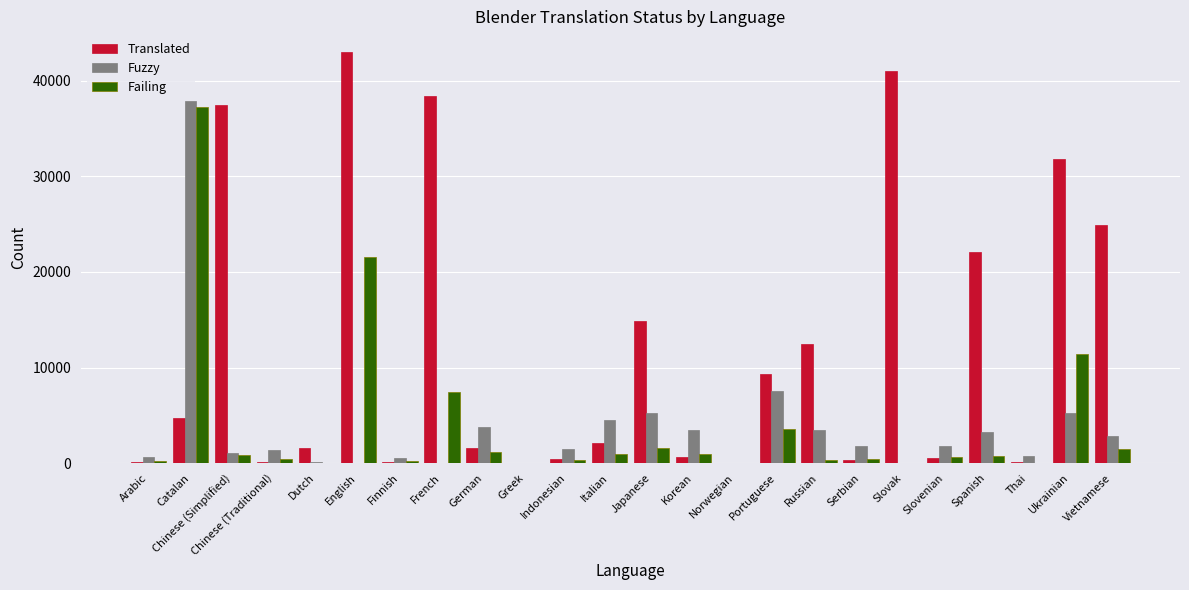

Which category has the highest value across all series?

English